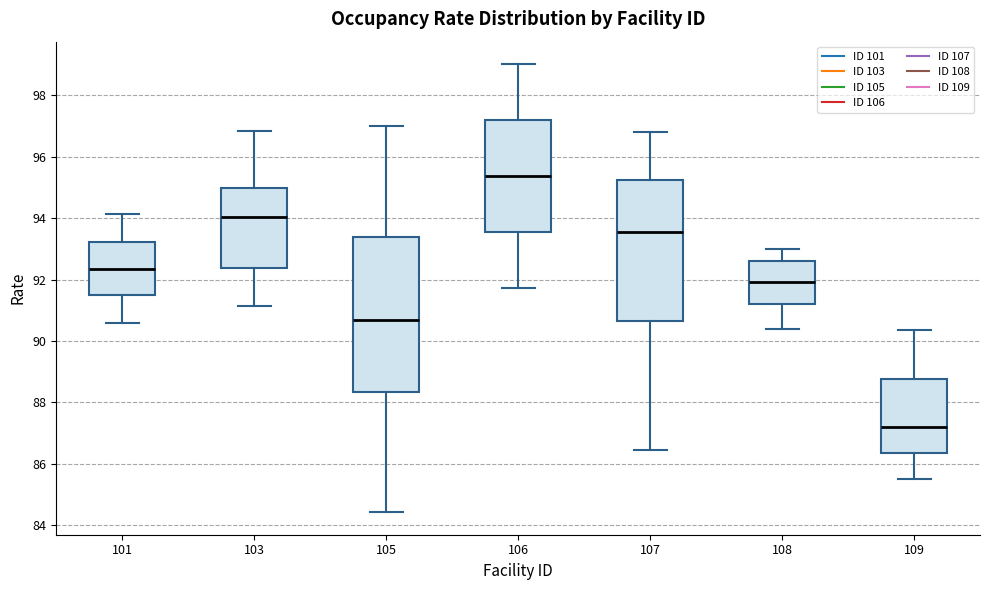

Reading left to right, read every box against the y-axis: the position of its median line, the range the box covers, and the ends of its whiskers. The values are not printed on the chart, so give them approximately, as read against the axis.

101: median 92.4, box 91.4 to 93.2, whiskers 90.6 to 94.2
103: median 94.0, box 92.4 to 95.0, whiskers 91.2 to 96.8
105: median 90.6, box 88.4 to 93.4, whiskers 84.4 to 97.0
106: median 95.4, box 93.6 to 97.2, whiskers 91.8 to 99.0
107: median 93.6, box 90.6 to 95.2, whiskers 86.4 to 96.8
108: median 92.0, box 91.2 to 92.6, whiskers 90.4 to 93.0
109: median 87.2, box 86.4 to 88.8, whiskers 85.6 to 90.4